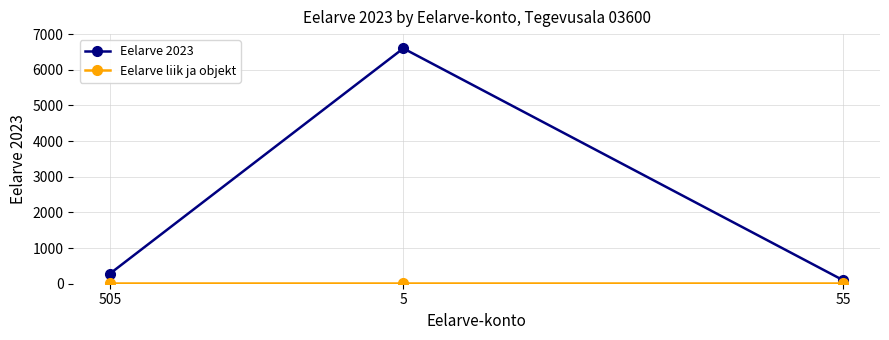

What is the difference between the maximum and minimum values in the Eelarve 2023 series?

6505